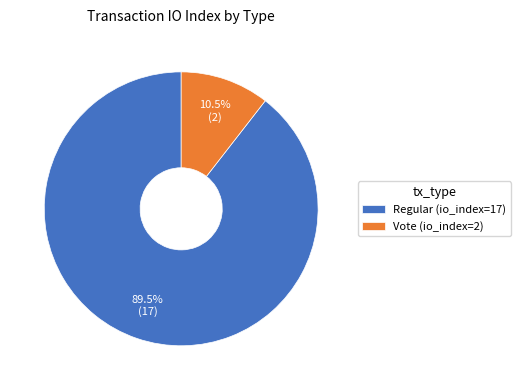

What percentage is NOT represented by Regular (io_index=17)?

10.5%